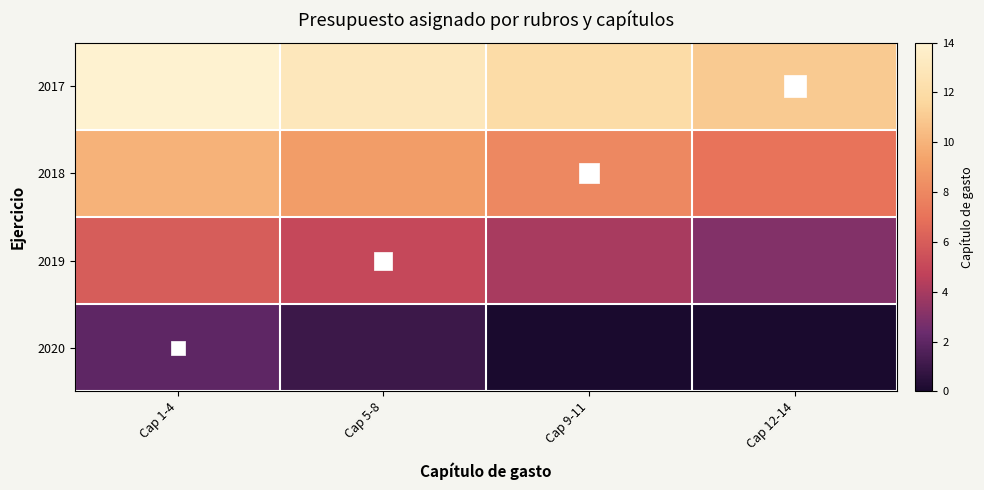

How many series are shown in this chart?

4